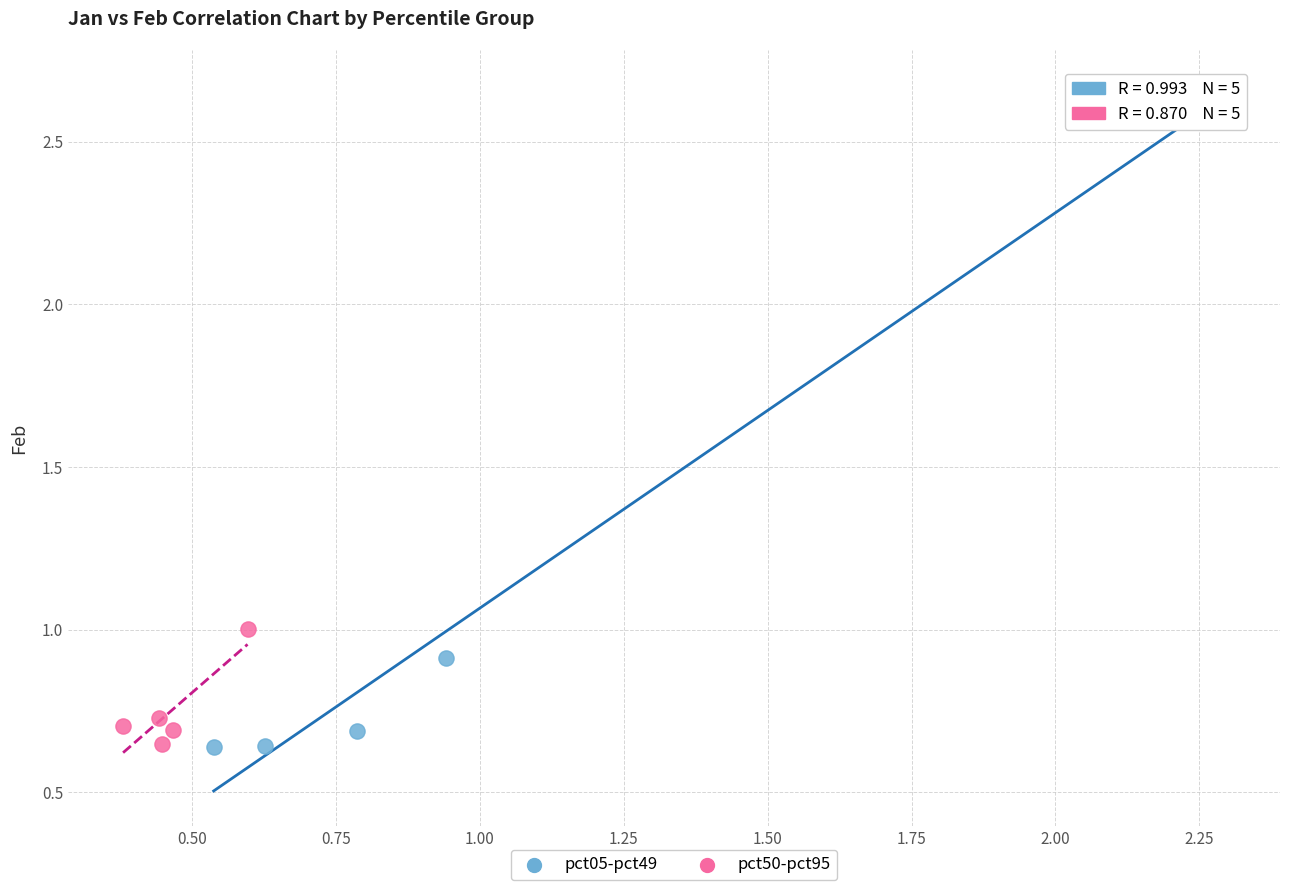

Which series contains the highest Y value?

pct05-pct49